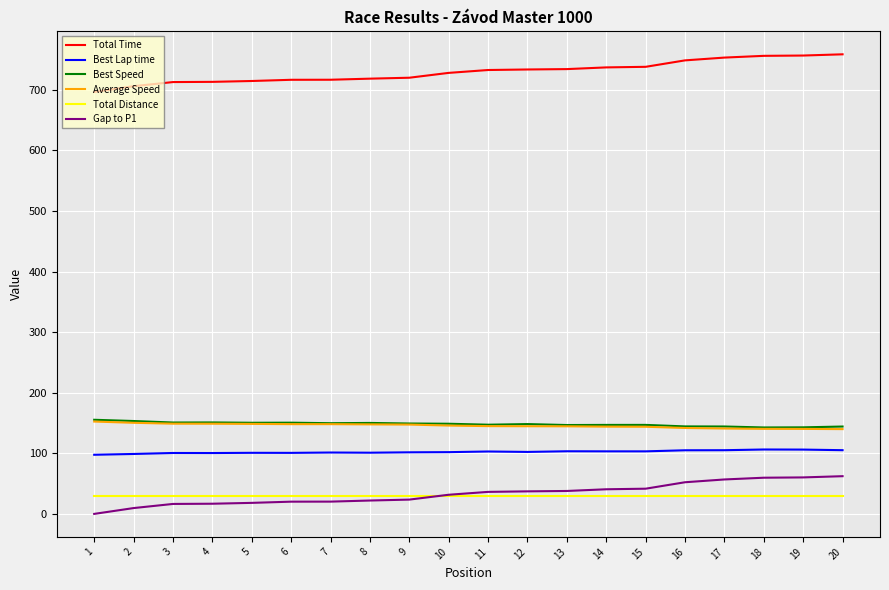

What value does the Average Speed series have at 12?

144.7